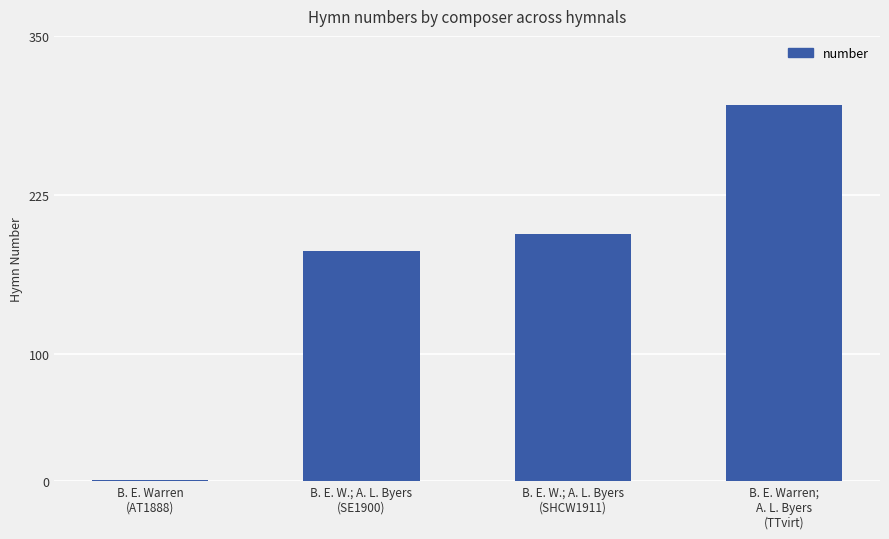

At which category does the chart reach its peak across all series?

B. E. Warren;
A. L. Byers
(TTvirt)